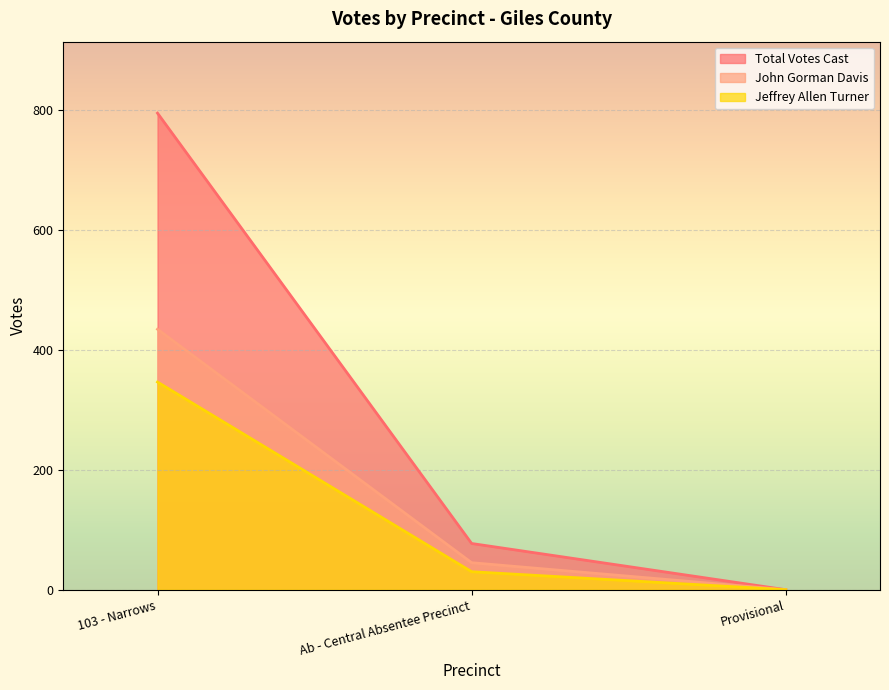

Is it true that Jeffrey Allen Turner equals 44 at Ab - Central Absentee Precinct?

False